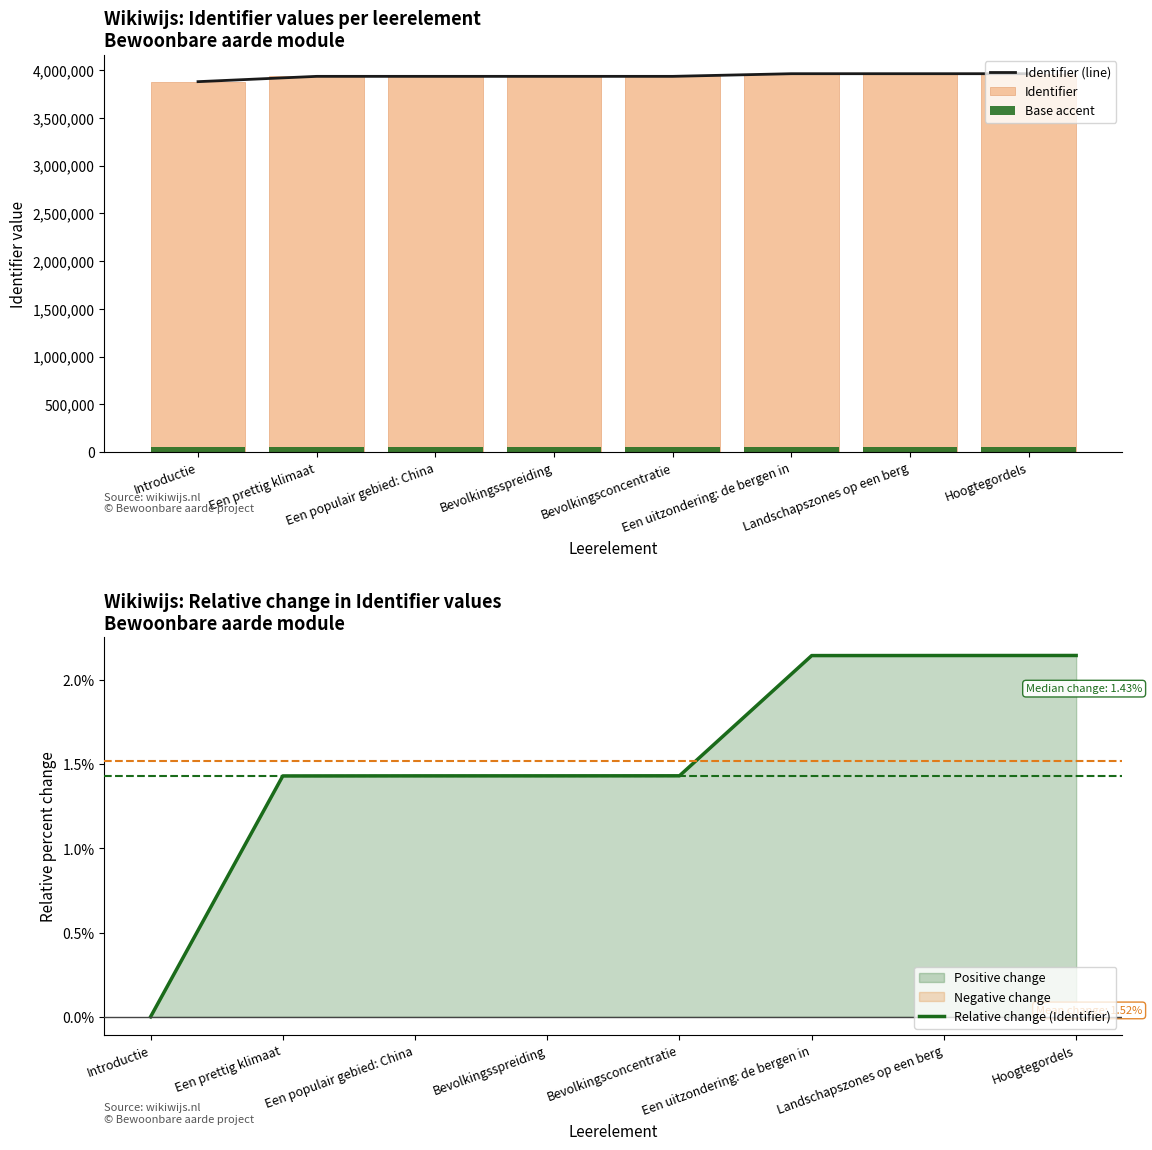

What position from the right is Een populair gebied: China?

6